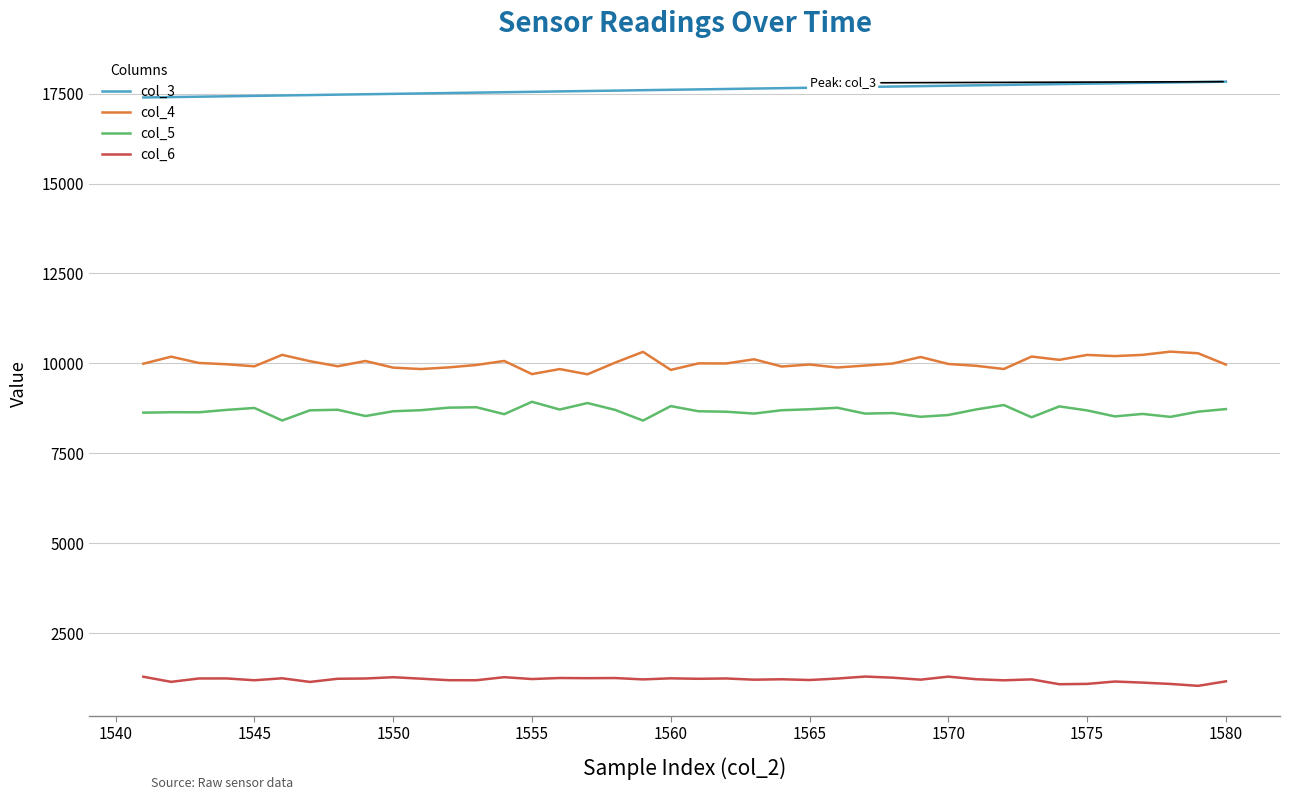

What is the maximum value shown in the chart?

17832